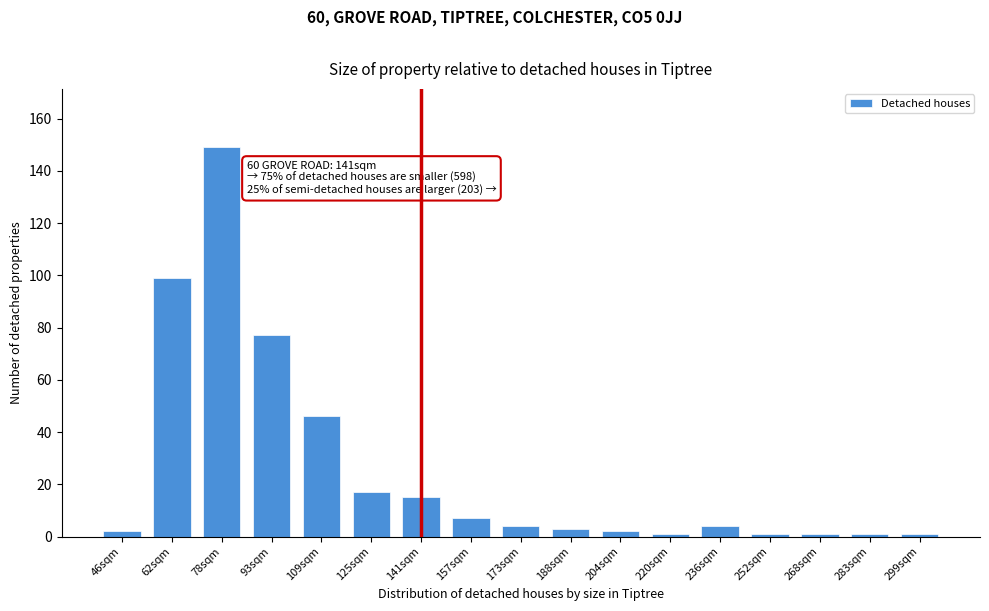

Reading right to left, what are all the values shown in this chart?

1	1	1	1	4	1	2	3	4	7	15	17	46	77	149	99	2